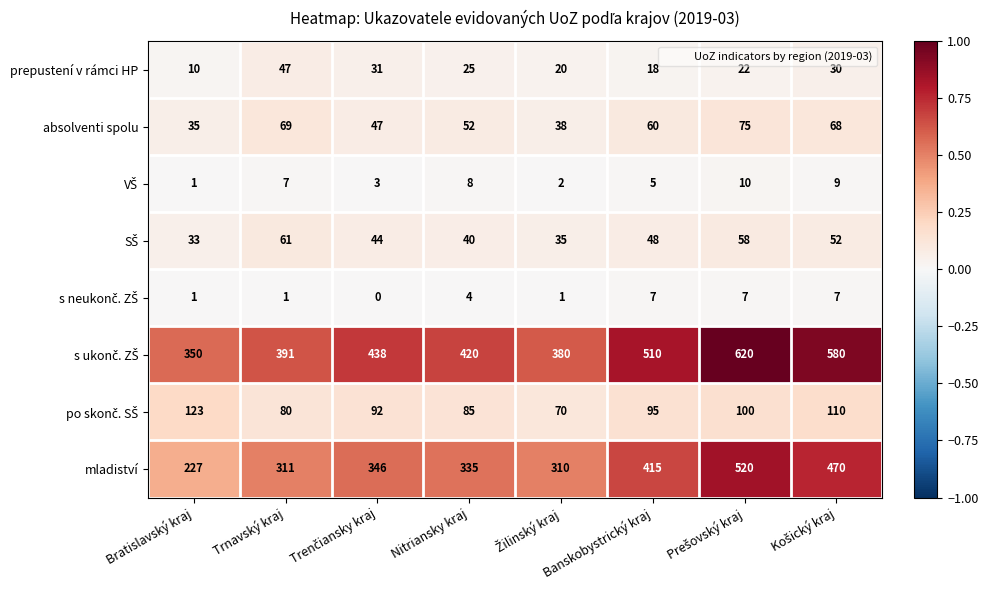

At how many categories does at least one series exceed 0?

8